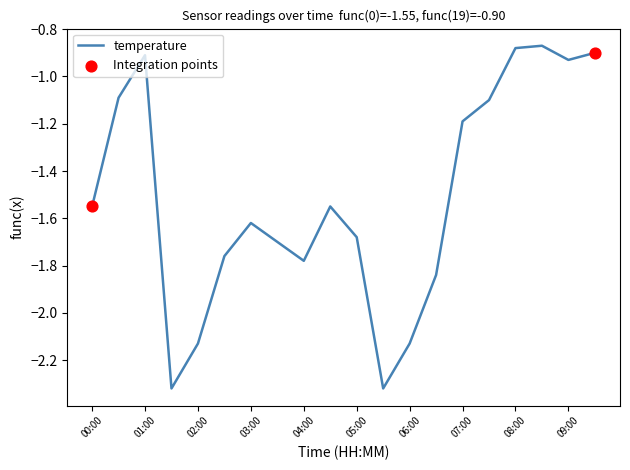

How many lines are shown in the chart?

1